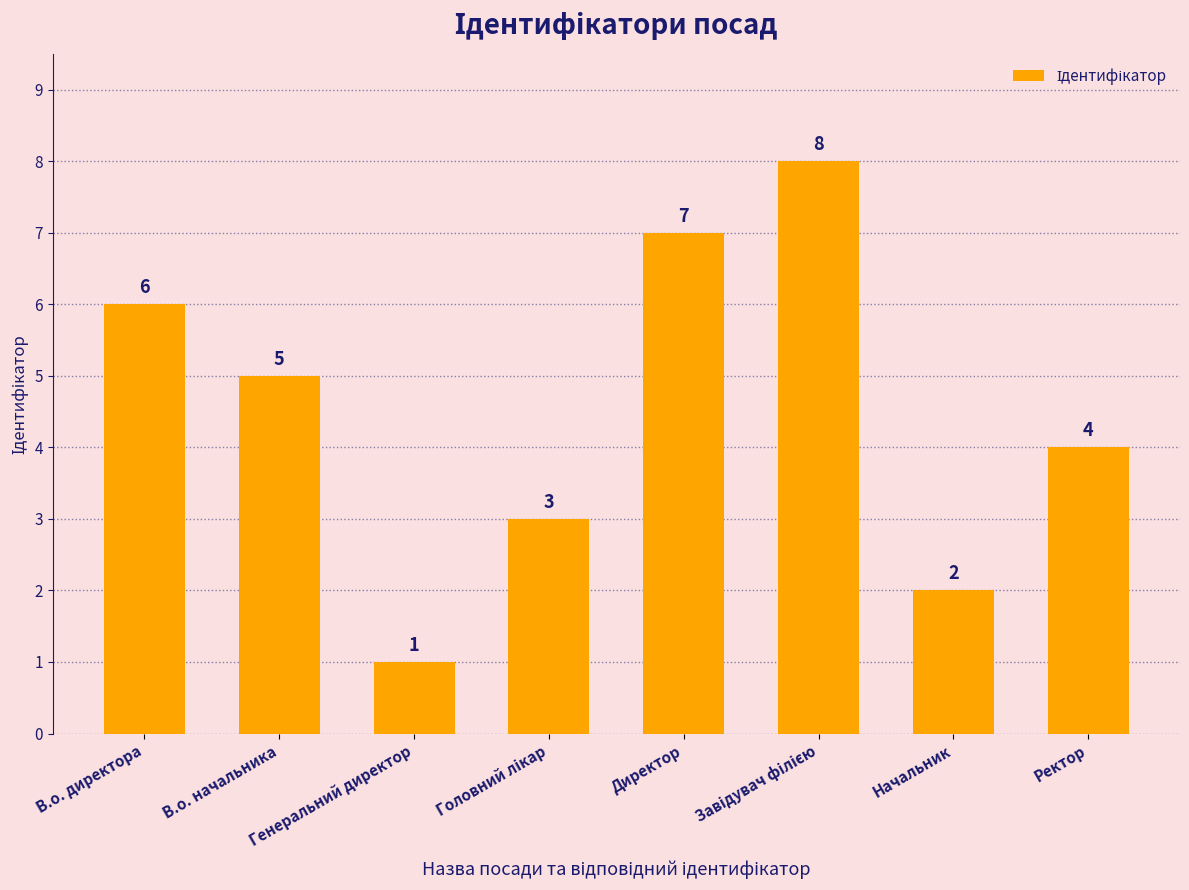

True or false: the data shows 1 at В.о. директора.

False